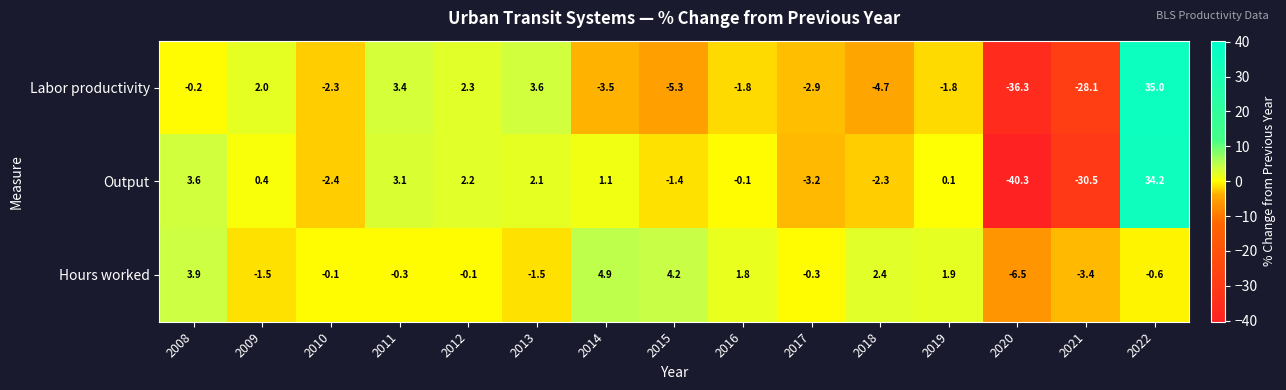

At which label is Labor productivity closest to 0?

2008